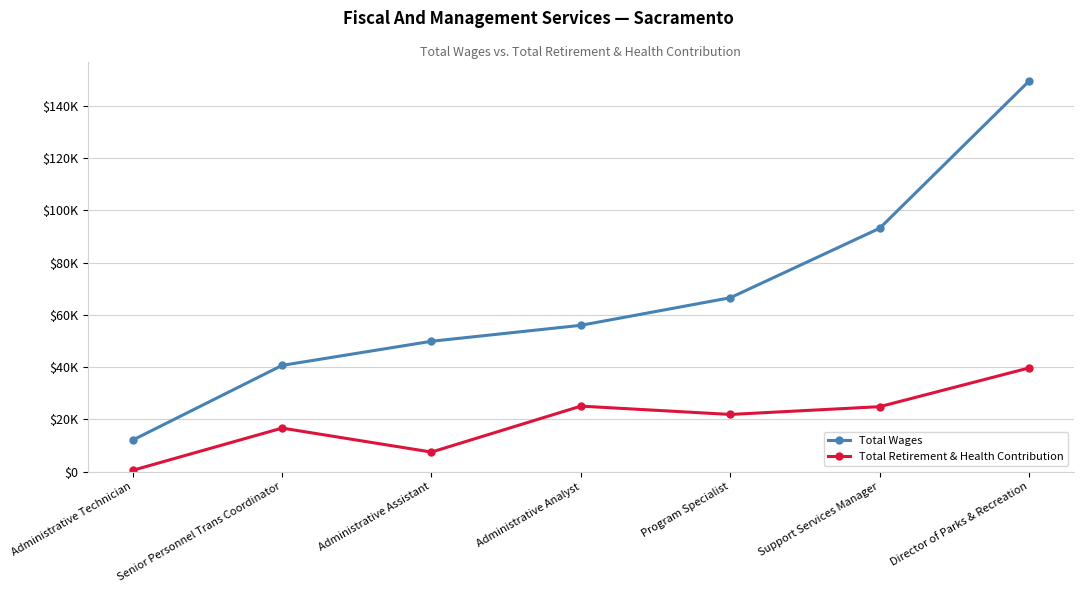

Reading left to right, extract all data points from this chart.

Total Wages: Administrative Technician=12102	Senior Personnel Trans Coordinator=40692	Administrative Assistant=49916	Administrative Analyst=56028	Program Specialist=66571	Support Services Manager=93158	Director of Parks & Recreation=149484
Total Retirement & Health Contribution: Administrative Technician=542	Senior Personnel Trans Coordinator=16698	Administrative Assistant=7524	Administrative Analyst=25105	Program Specialist=21918	Support Services Manager=24893	Director of Parks & Recreation=39720